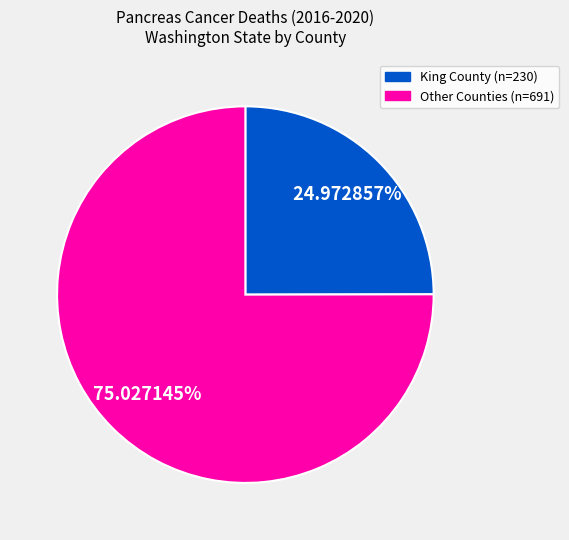

To the nearest percent, what is the difference between the largest and smallest slice percentages?

50%